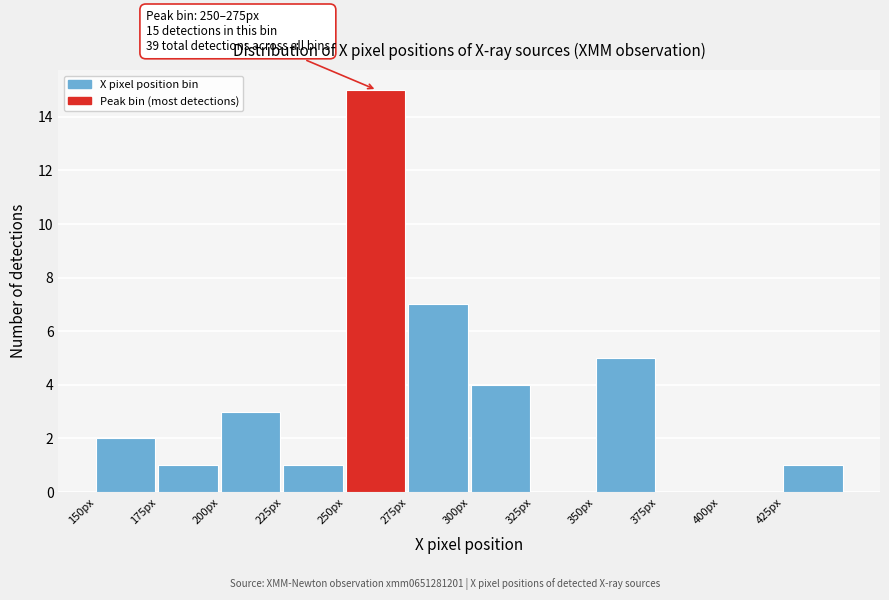

Which range on the x-axis has the tallest bar?

250 to 275